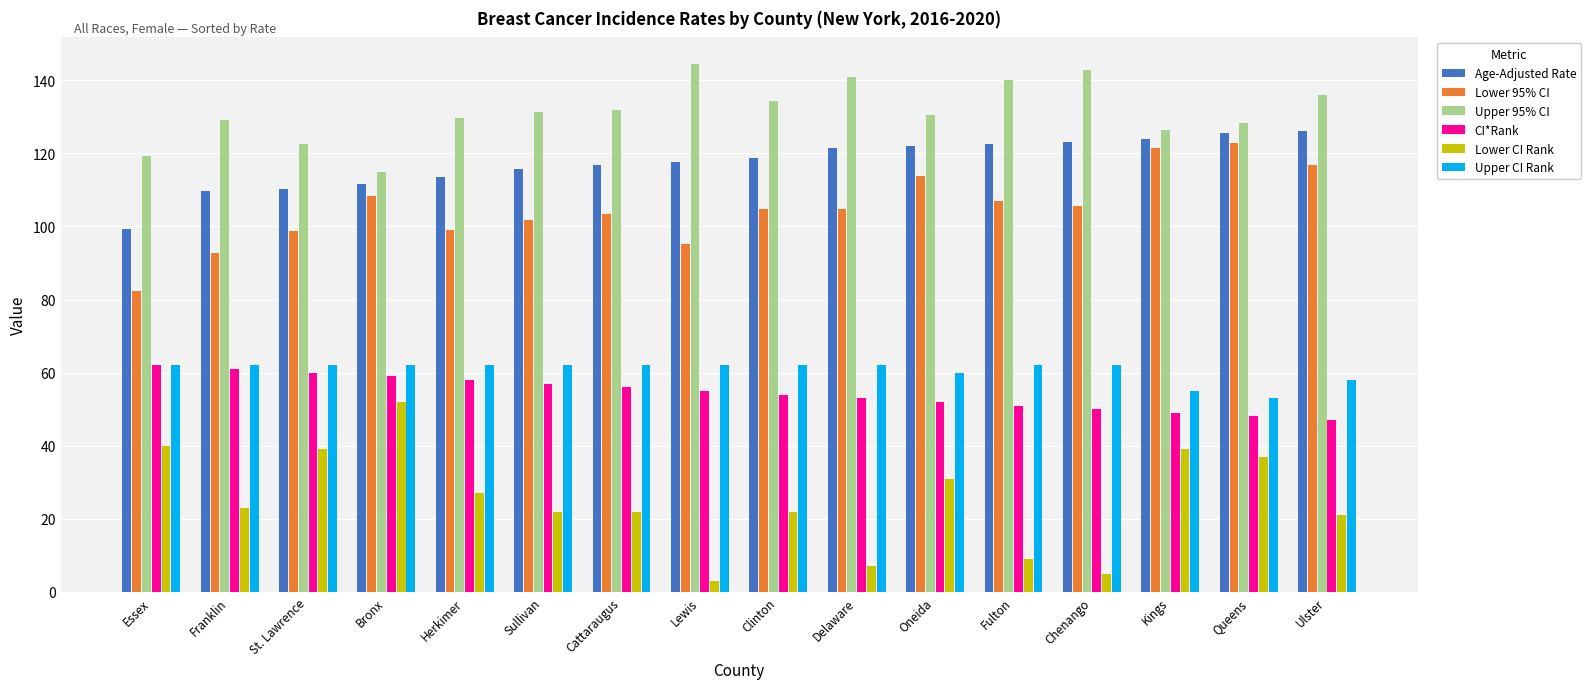

What is the total value across all series at Chenango?

488.8